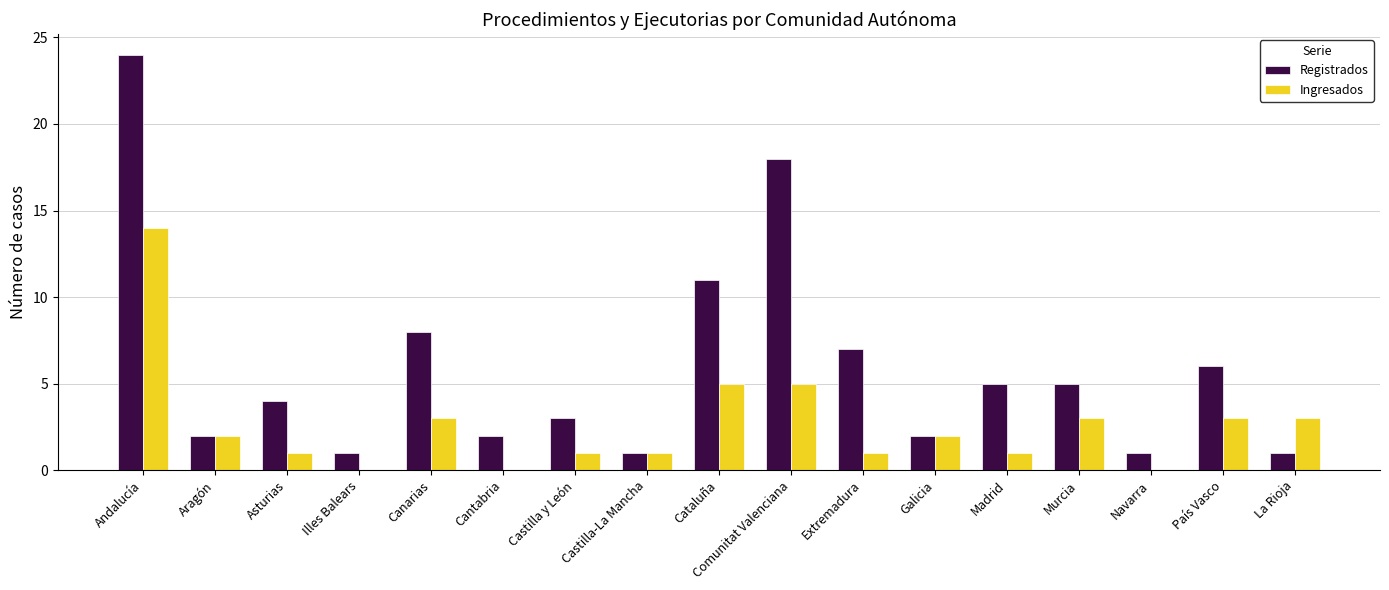

Does the chart contain stacked bars?

No